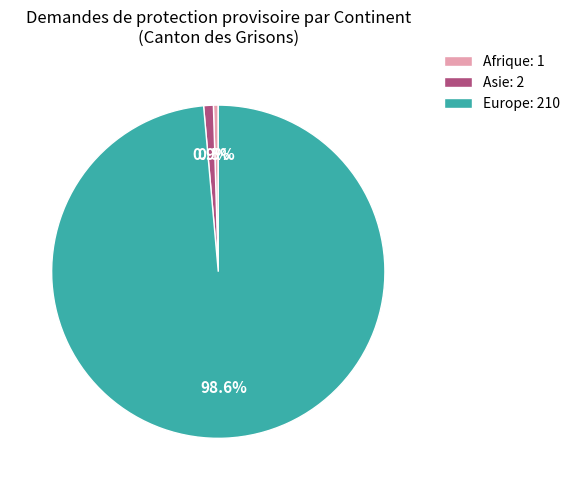

Which has a higher value, Asie or Europe?

Europe